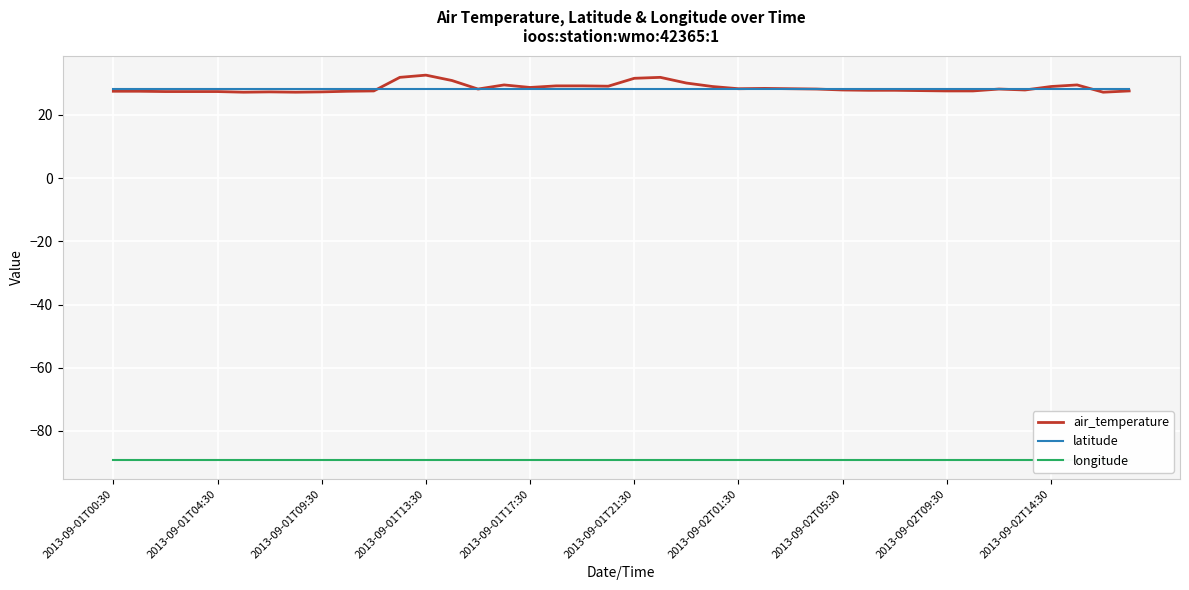

True or false: air_temperature has a value of 27.6 at 39.

True